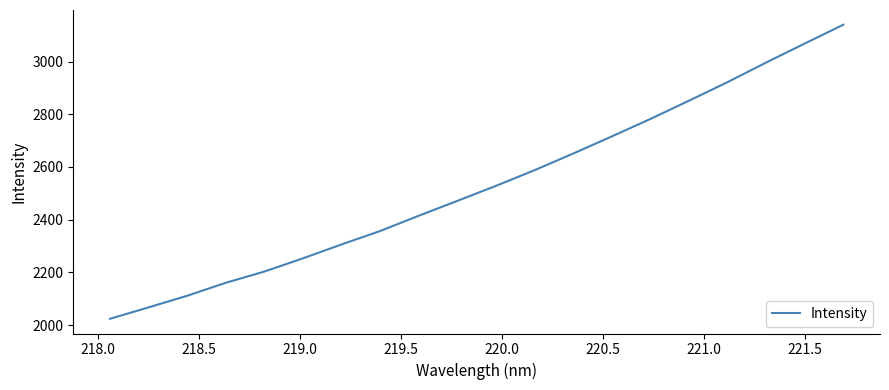

How many lines are shown in the chart?

1